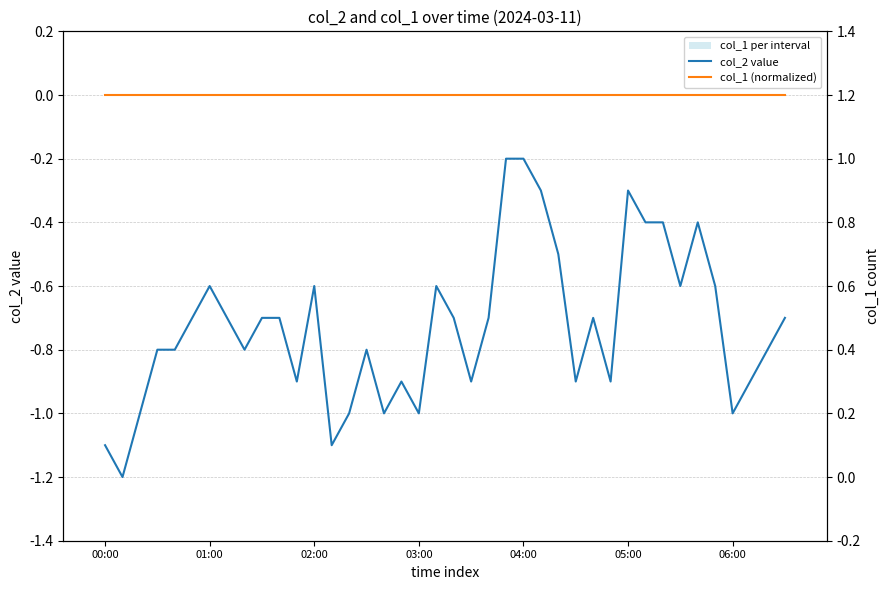

Between 17 and 19, which series saw the biggest shift?

col_2 value